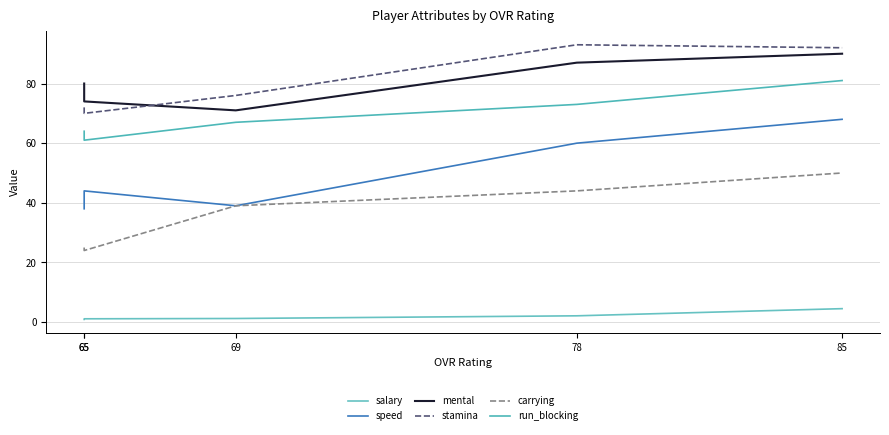

How many data points in mental are above 80?

2